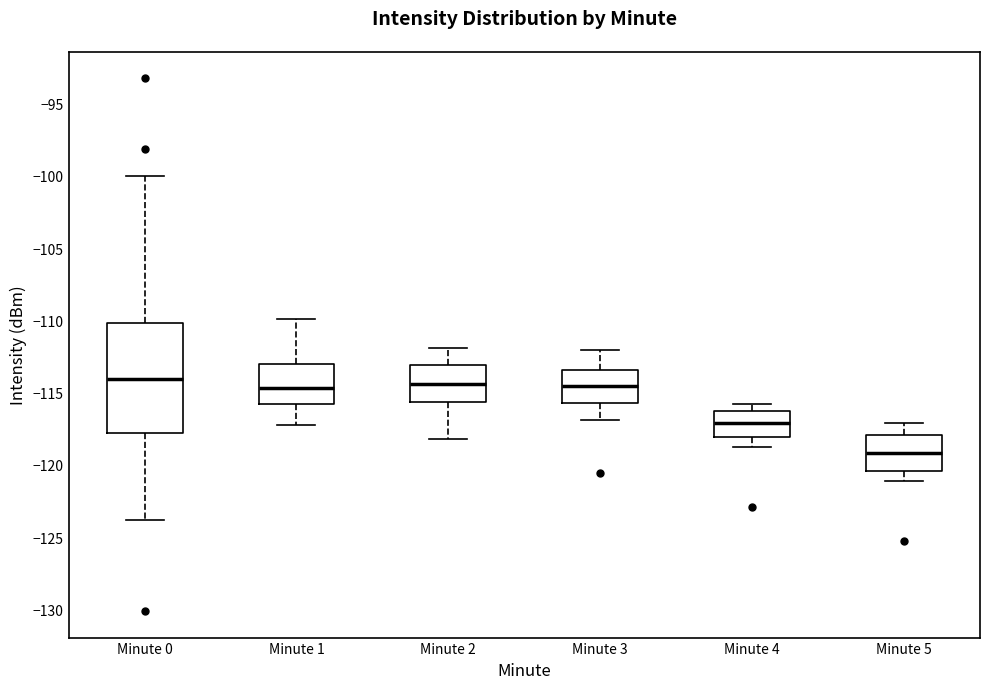

Comparing the boxes themselves (not the whiskers), which one is the tallest?

Minute 0